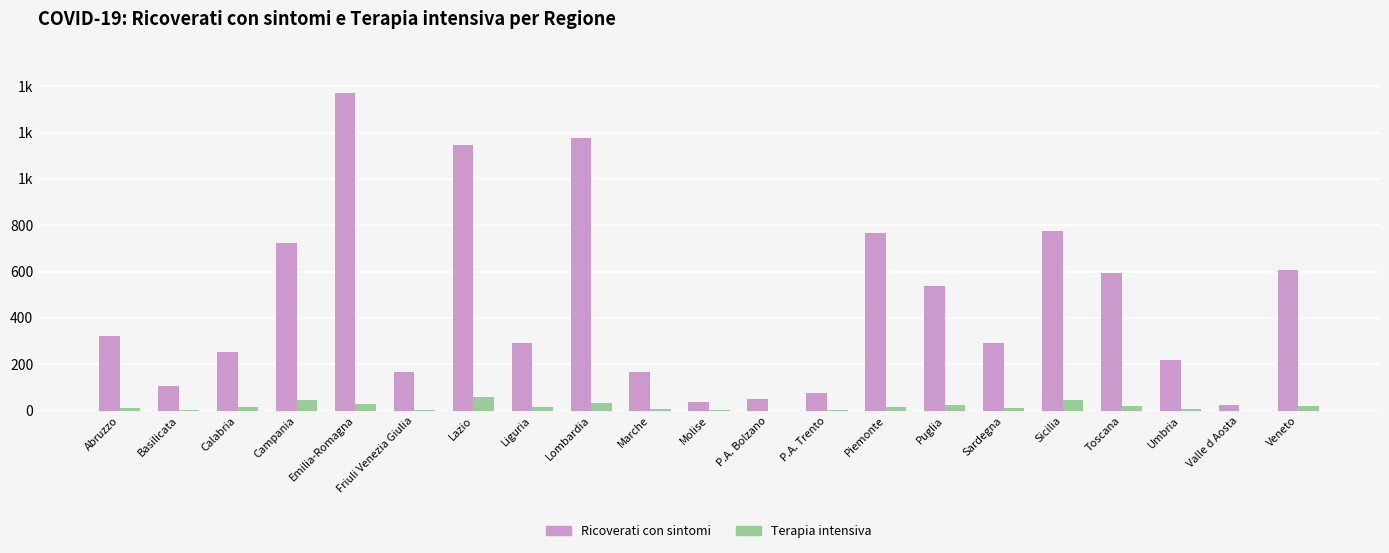

Reading right to left, transcribe all the data shown in this chart.

Ricoverati con sintomi: Veneto=608	Valle d Aosta=26	Umbria=220	Toscana=594	Sicilia=775	Sardegna=291	Puglia=536	Piemonte=765	P.A. Trento=75	P.A. Bolzano=48	Molise=38	Marche=168	Lombardia=1176	Liguria=293	Lazio=1145	Friuli Venezia Giulia=167	Emilia-Romagna=1369	Campania=722	Calabria=251	Basilicata=106	Abruzzo=322
Terapia intensiva: Veneto=19	Valle d Aosta=0	Umbria=5	Toscana=22	Sicilia=45	Sardegna=10	Puglia=25	Piemonte=15	P.A. Trento=3	P.A. Bolzano=0	Molise=1	Marche=5	Lombardia=34	Liguria=17	Lazio=58	Friuli Venezia Giulia=3	Emilia-Romagna=30	Campania=44	Calabria=15	Basilicata=3	Abruzzo=12